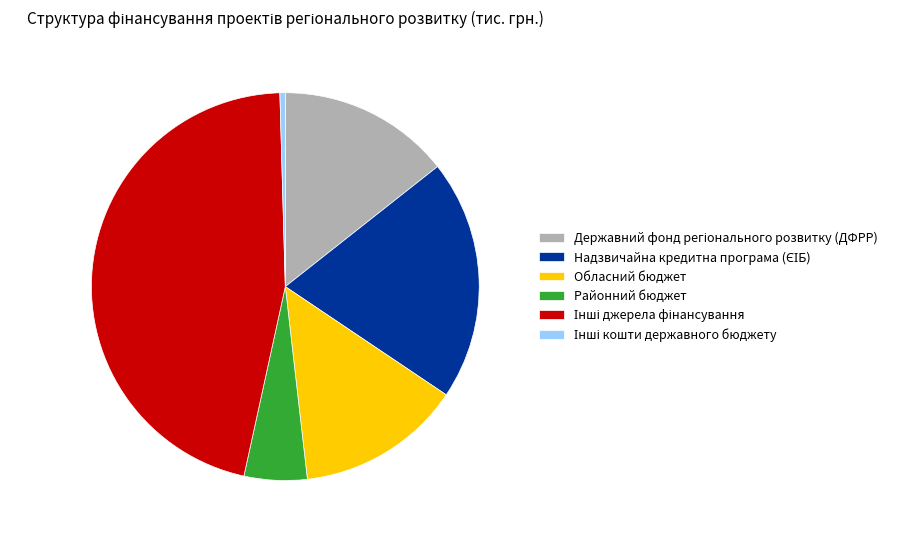

The Районний бюджет slice represents 5% of the pie. True or false?

True